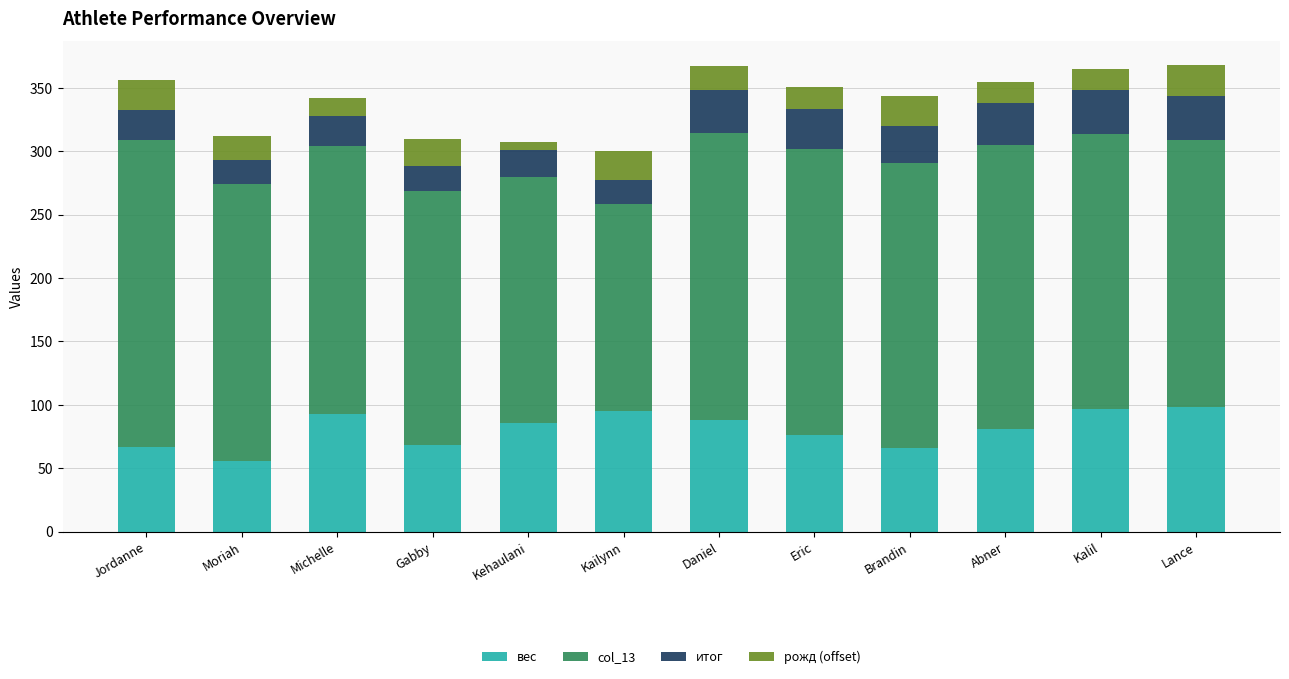

Does the chart contain any negative values?

No